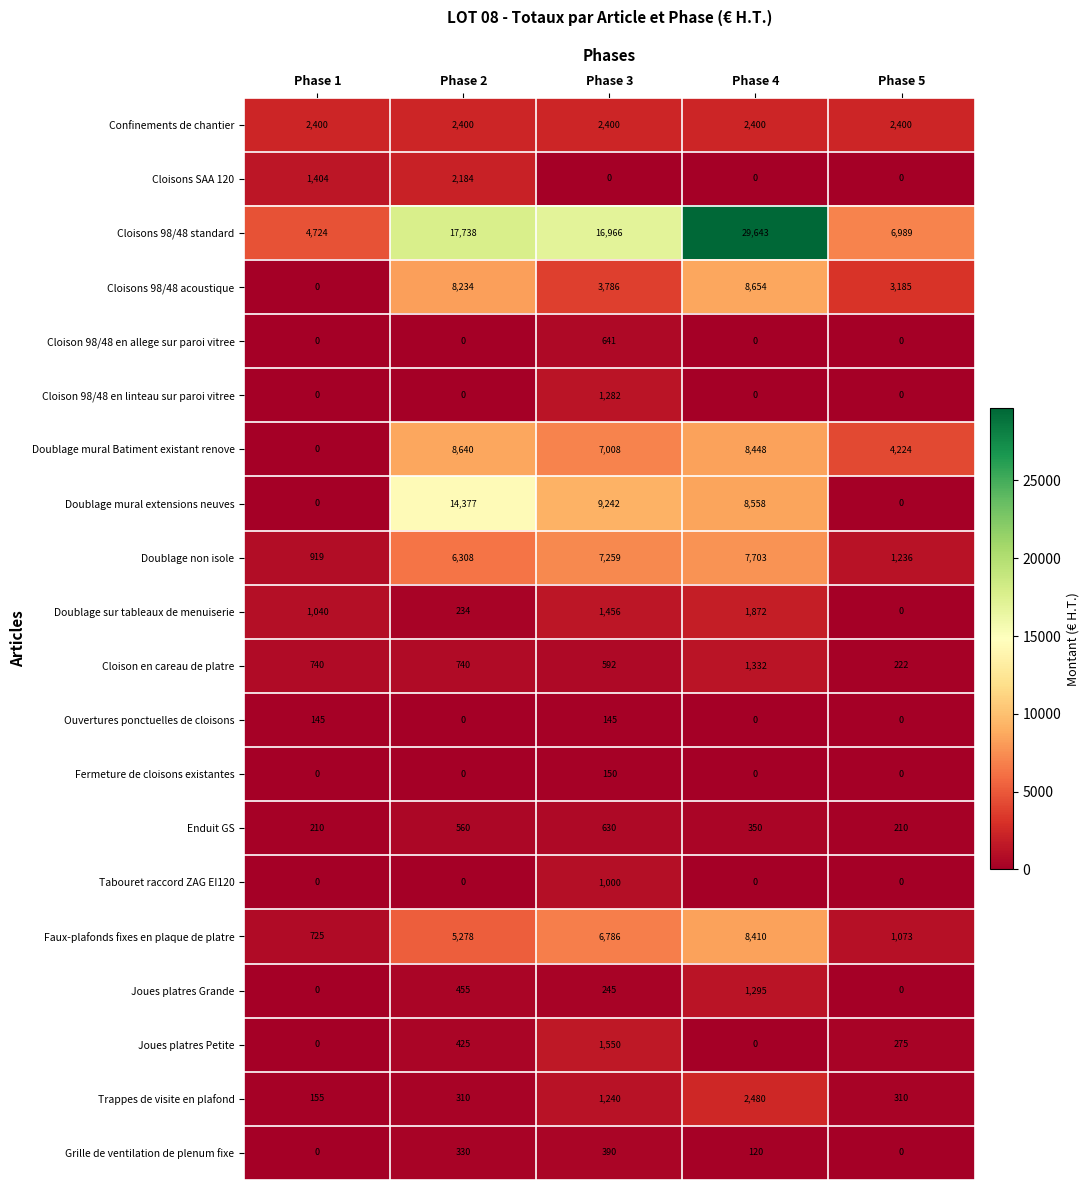

What is the total value across all series at Phase 1?

12462